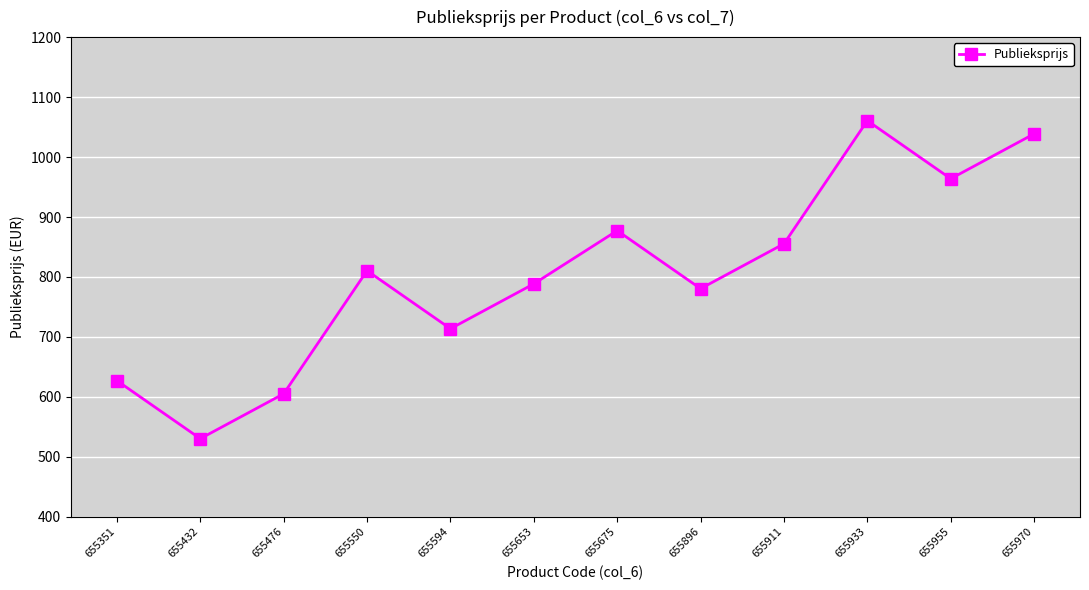

At which label is the value closest to 795?

655653